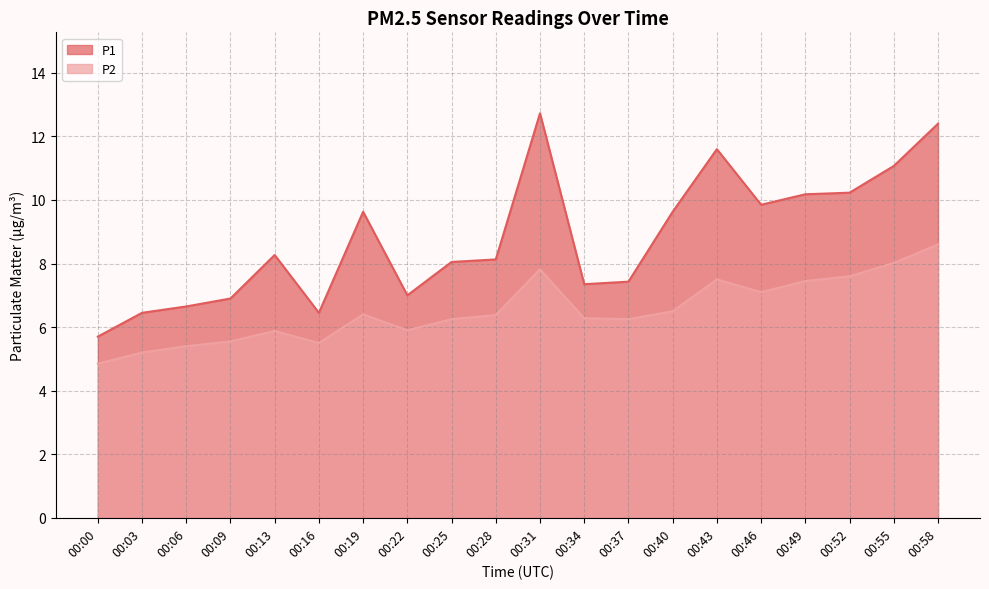

Which category has the highest value across all series?

00:31